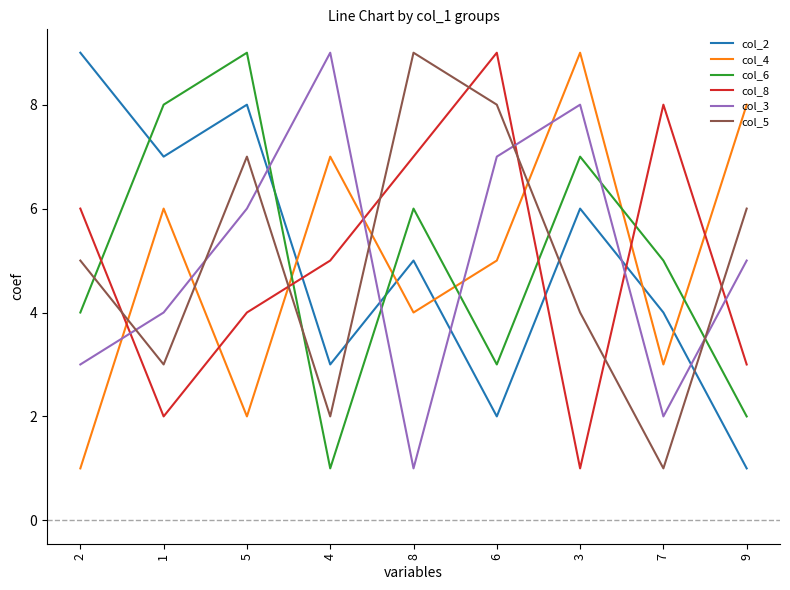

What is the difference between the maximum and minimum values in the col_6 series?

8